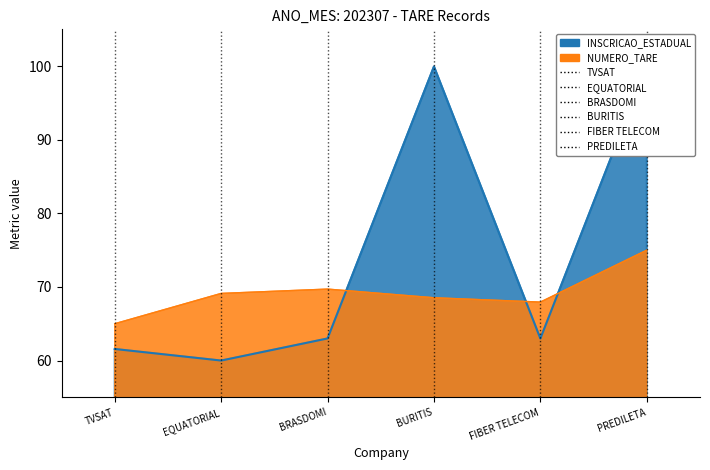

How many lines are shown in the chart?

2